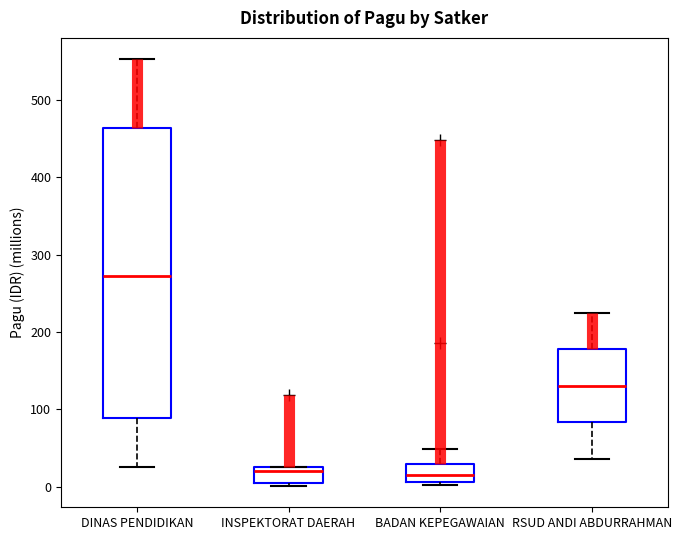

Where does the upper whisker of the box for BADAN KEPEGAWAIAN end on the y-axis? The values are not printed on the chart, so give them approximately, as read against the axis.

50